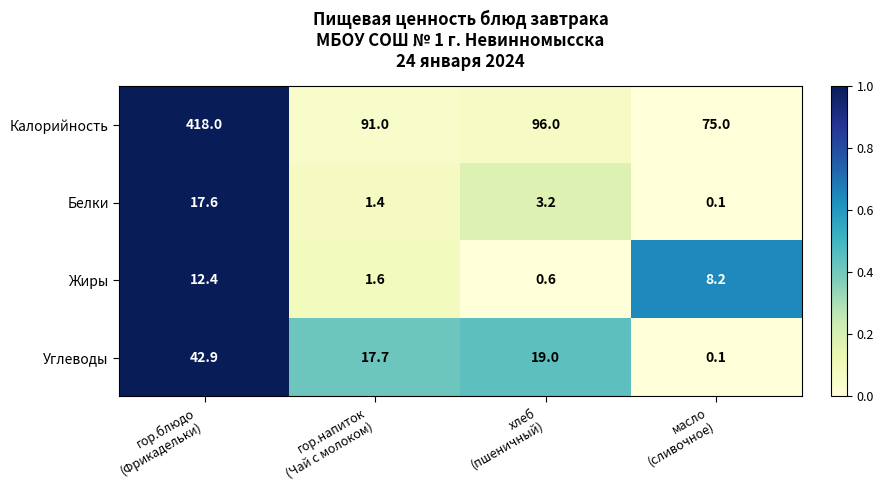

At which category does the chart reach its peak across all series?

гор.блюдо
(Фрикадельки)